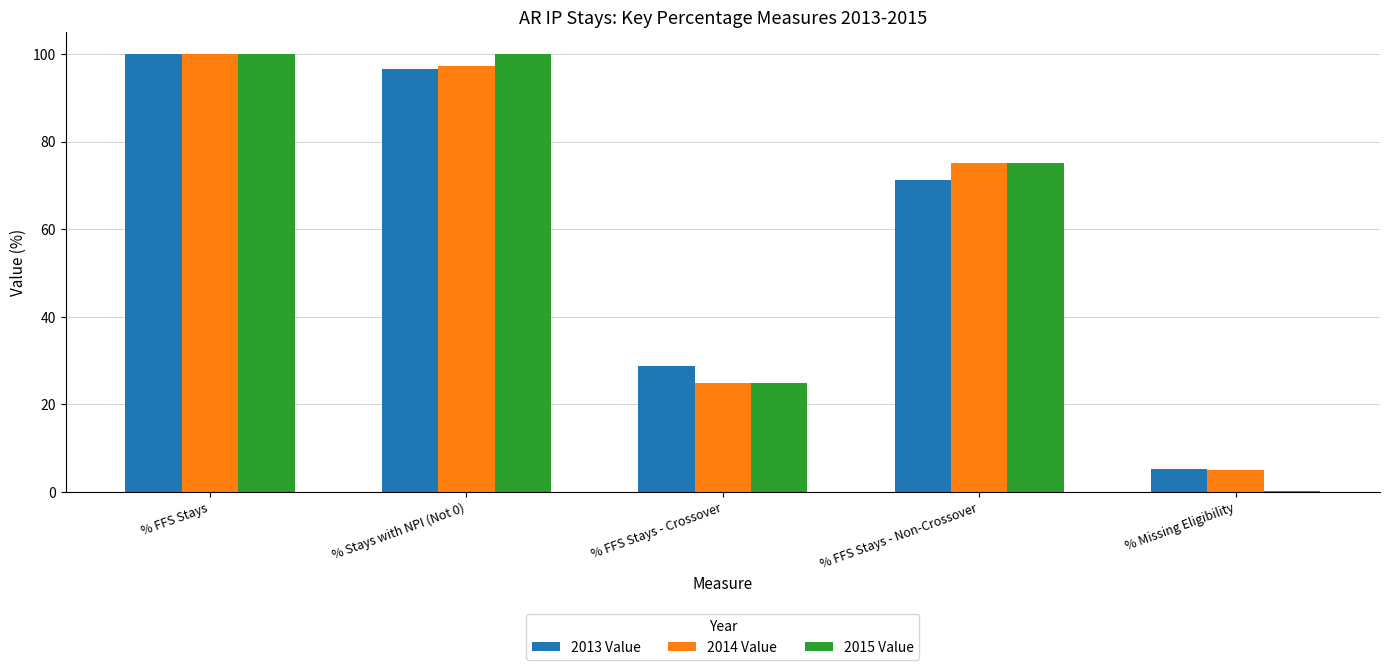

The 2014 Value series shows 100.0 at % FFS Stays. True or false?

True